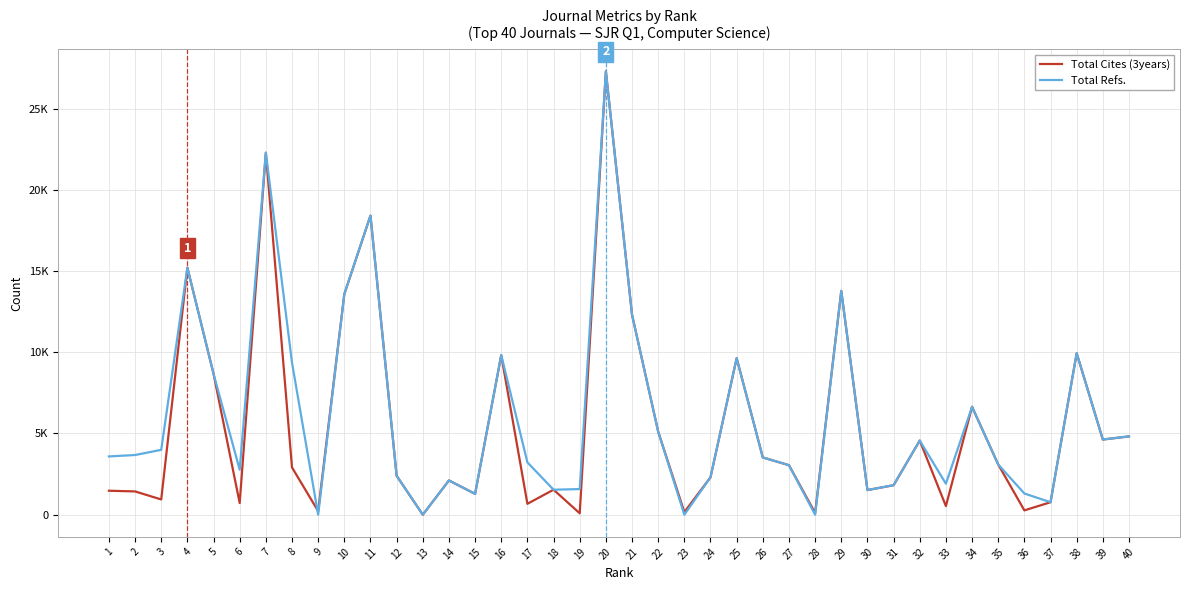

In Total Cites (3years), how many points are lower than both neighbors (excluding endpoints)?

13